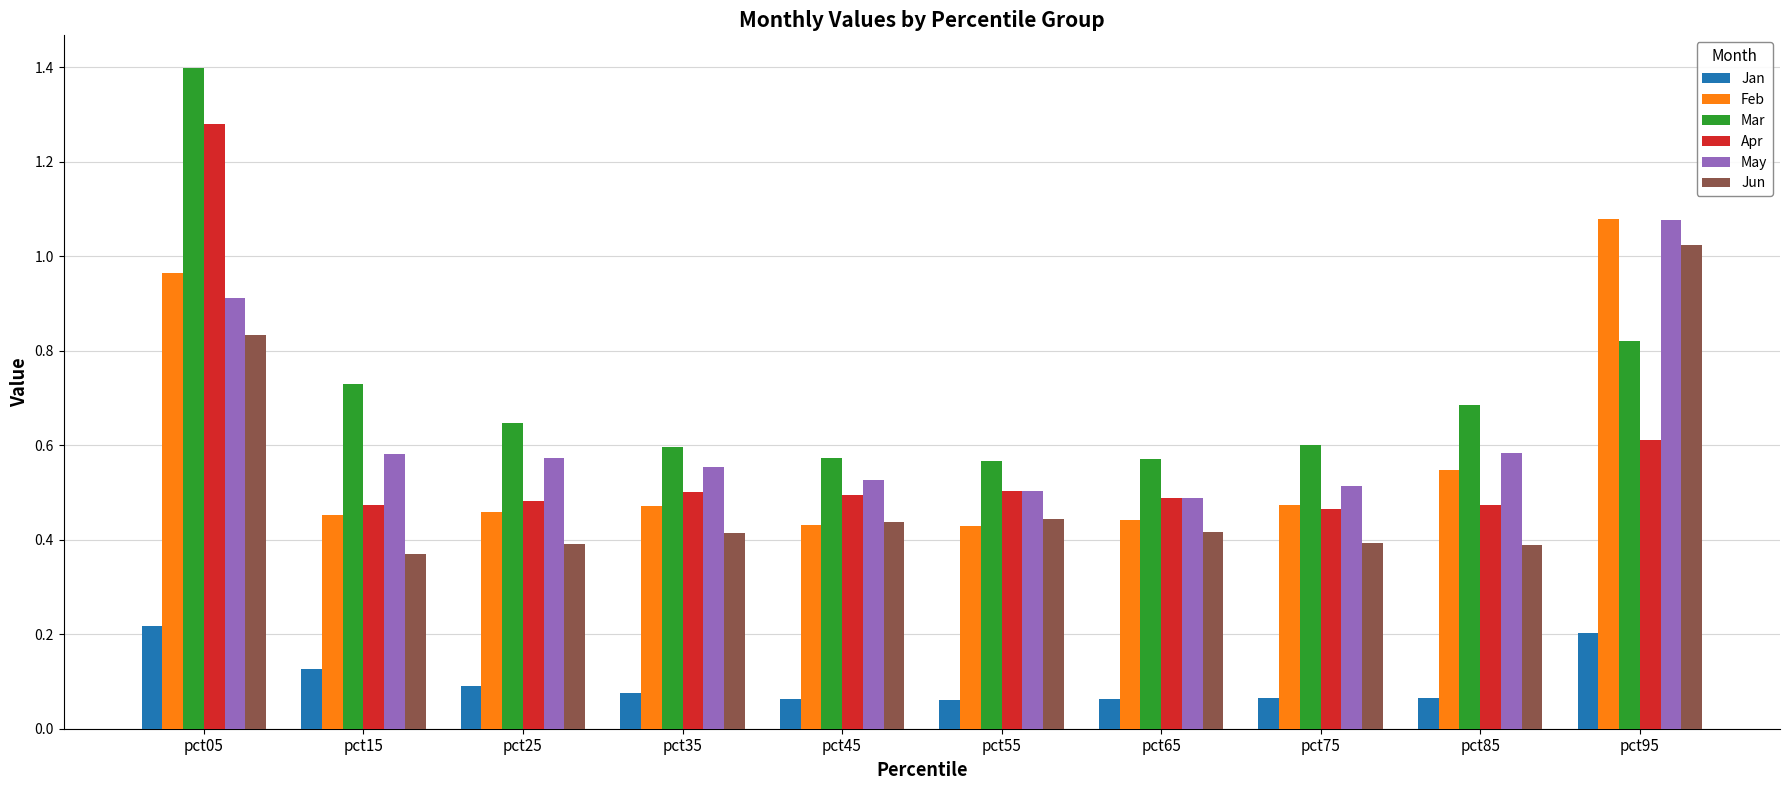

The value of Apr at pct75 is 0.5. True or false?

True